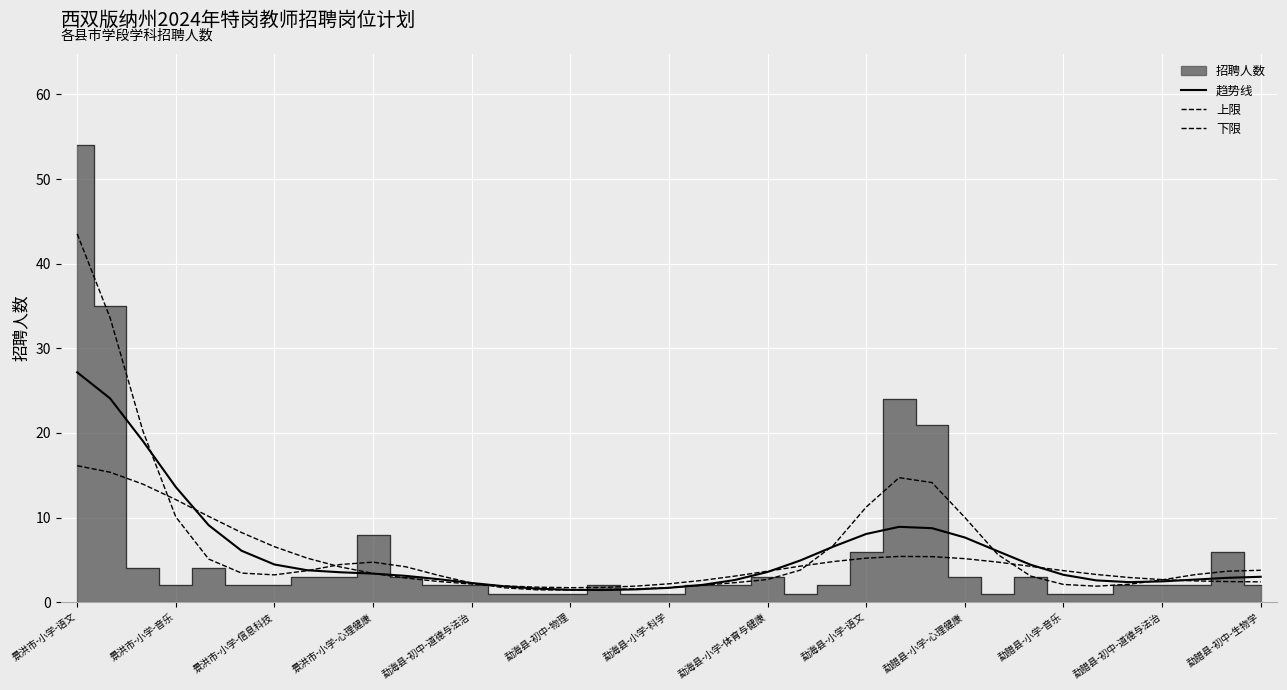

What is the maximum value for 下限?

16.1